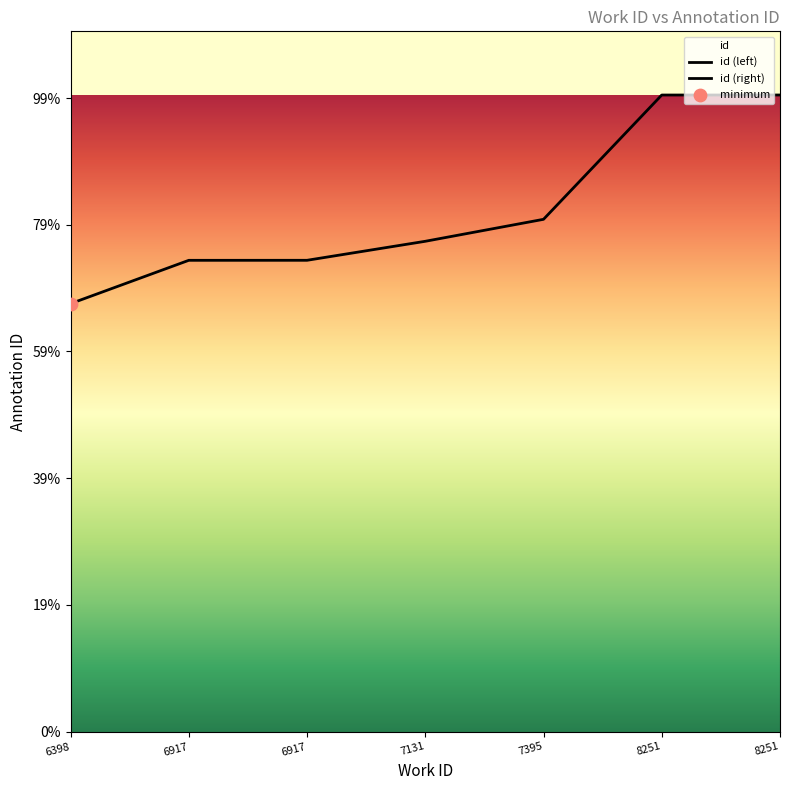

Between 6398 and 8251, which is larger?

8251